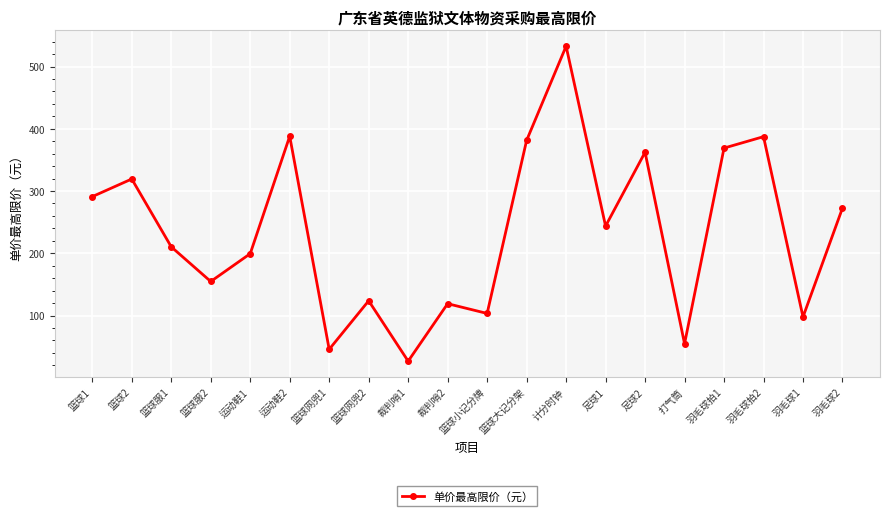

What is the average value?

234.1